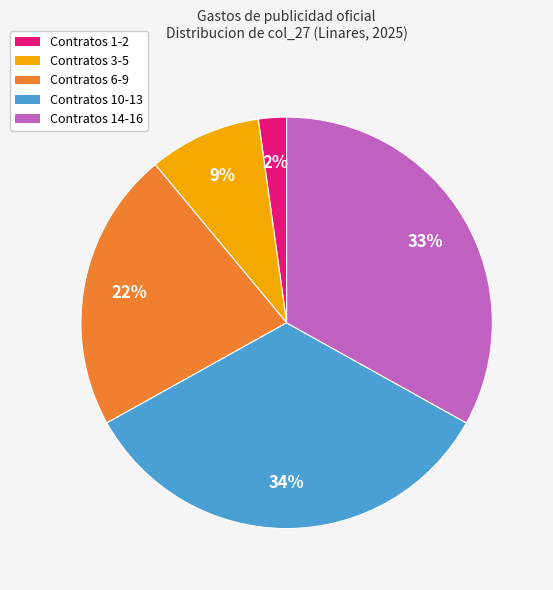

Is there a majority slice in this chart?

No